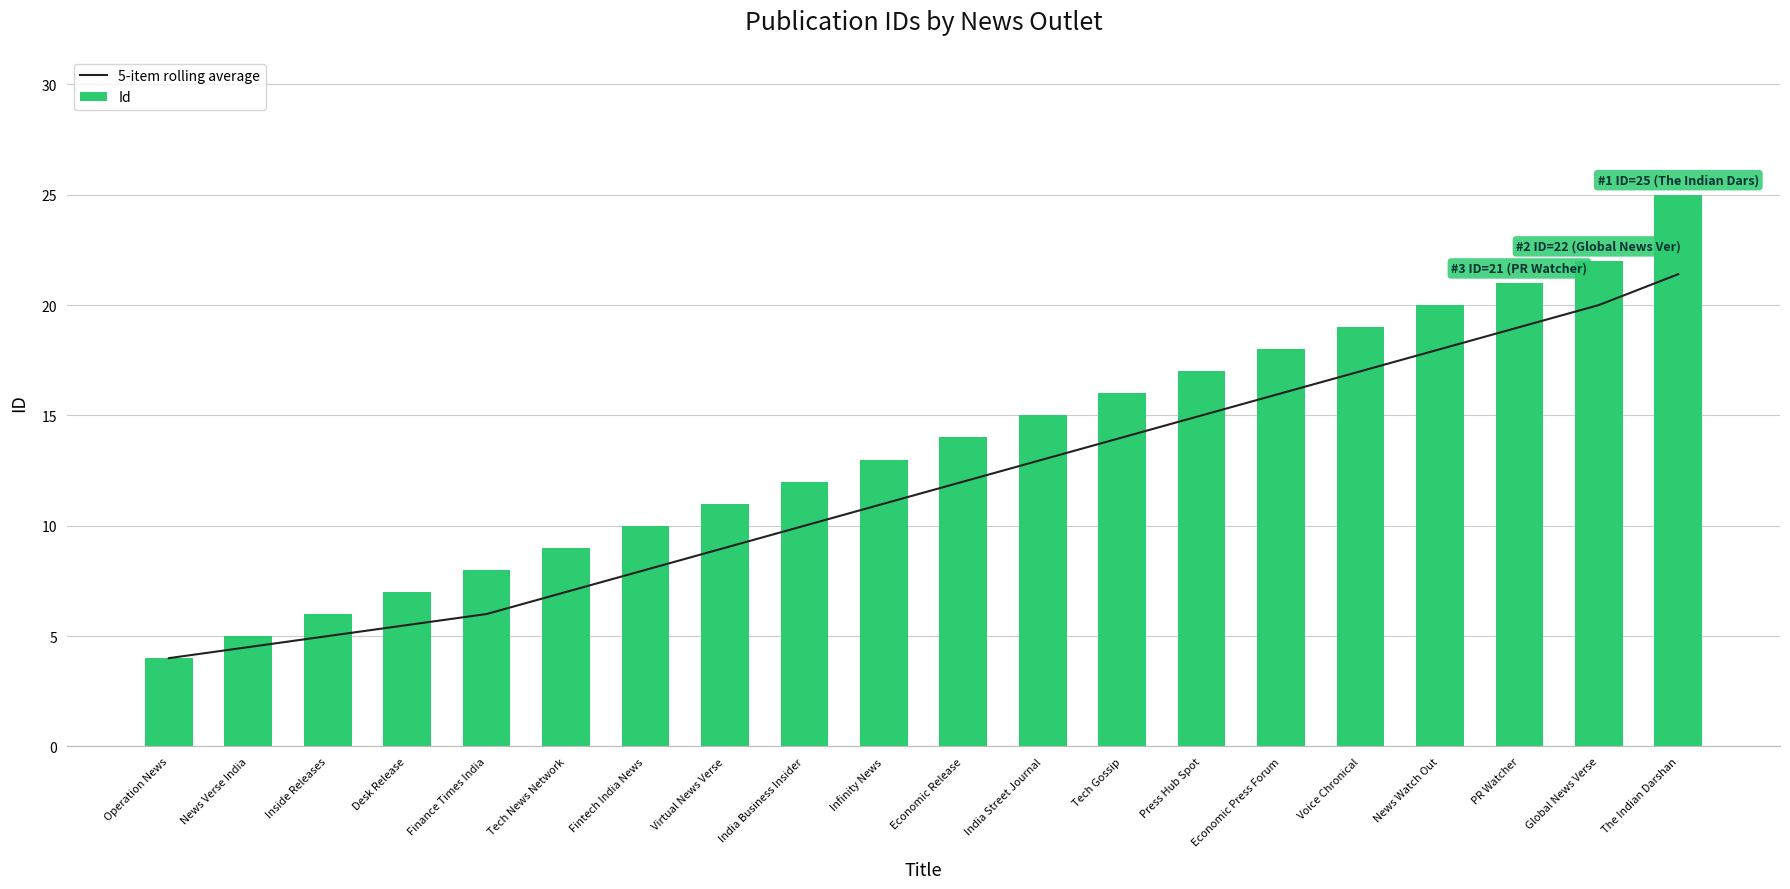

At which label does 5-item rolling average reach its peak?

The Indian Darshan